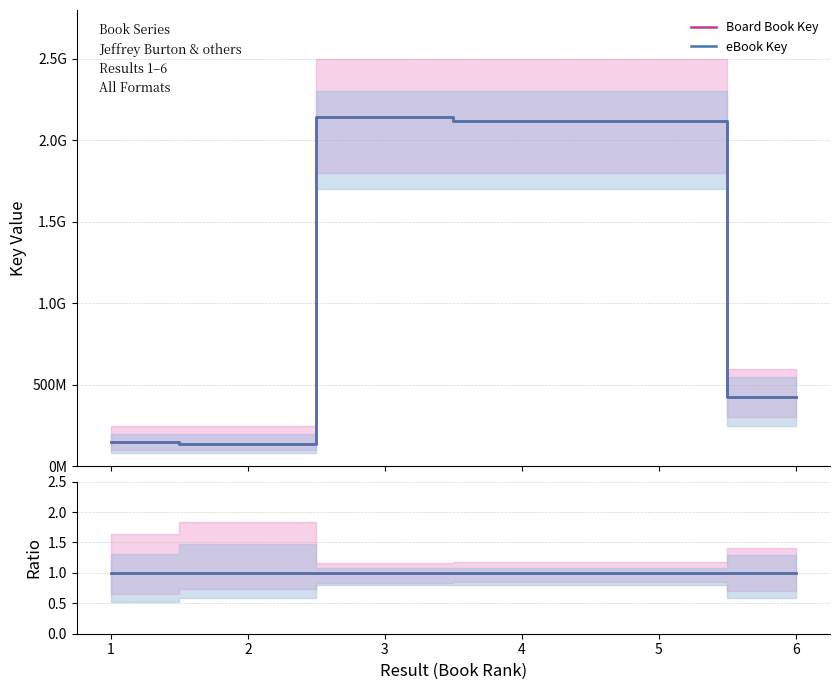

True or false: eBook Key and Board Book Key cross at least once.

False